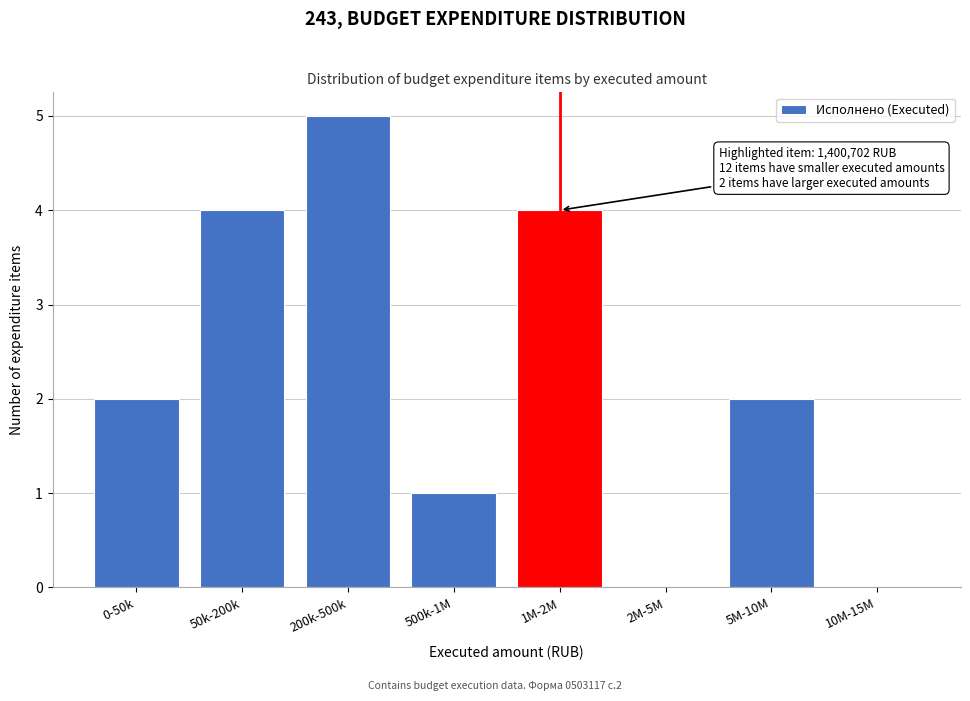

Reading right to left, list all the values displayed in this chart.

10M-15M=0	5M-10M=2	2M-5M=0	1M-2M=4	500k-1M=1	200k-500k=5	50k-200k=4	0-50k=2